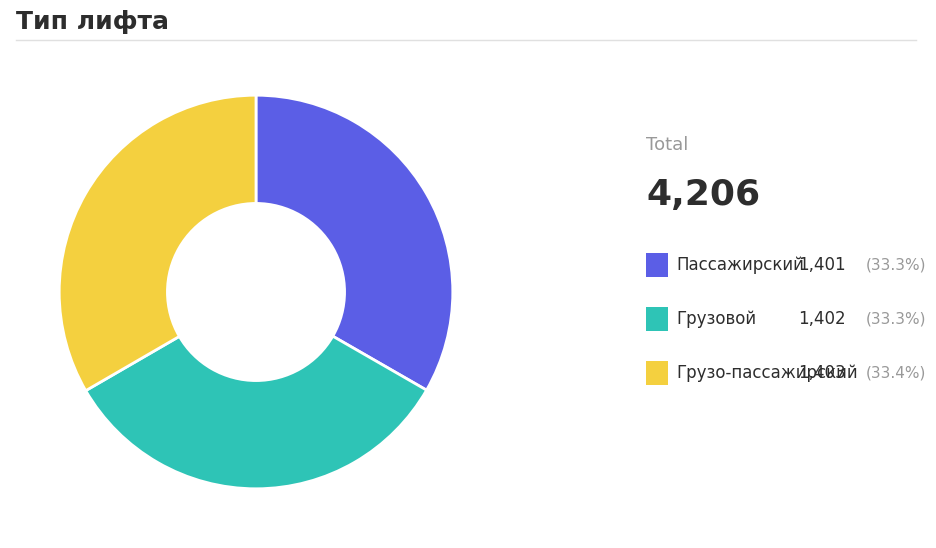

Is there a majority slice in this chart?

No